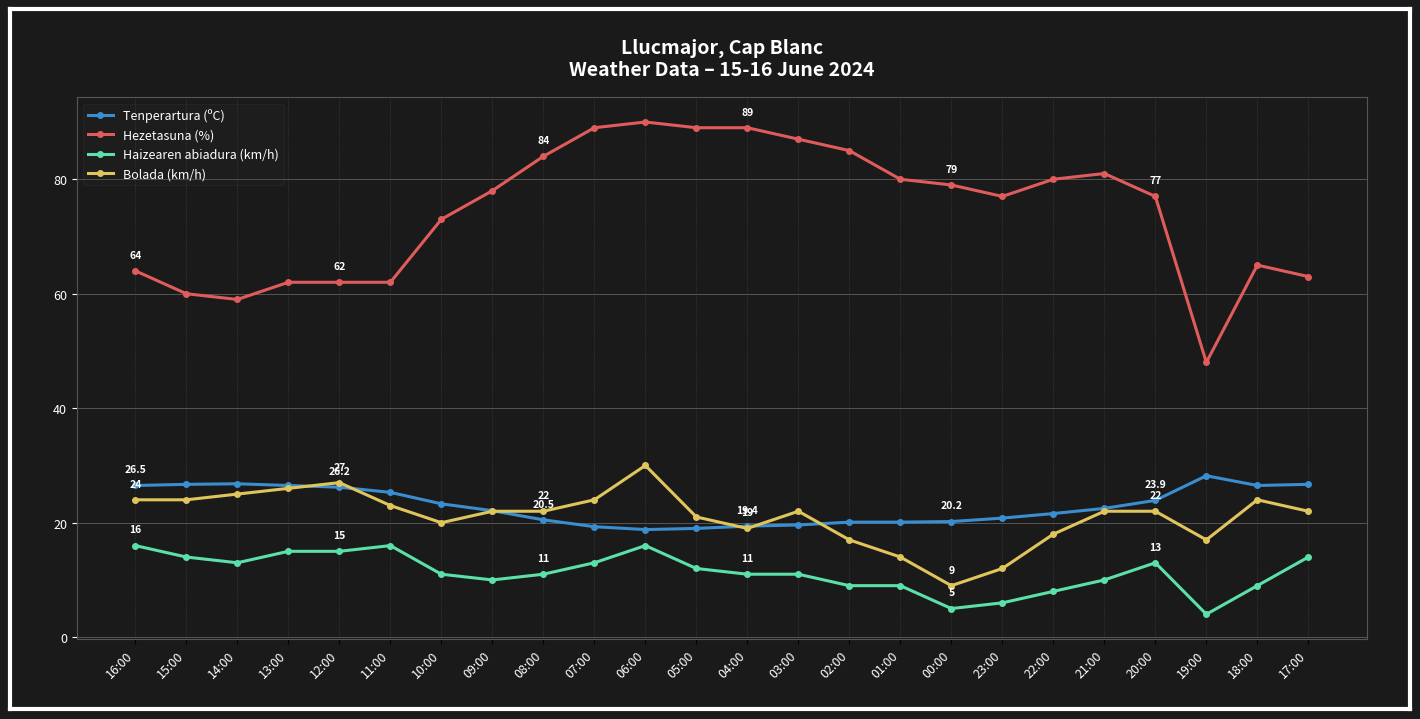

Which series has the widest spread of values?

Hezetasuna (%)